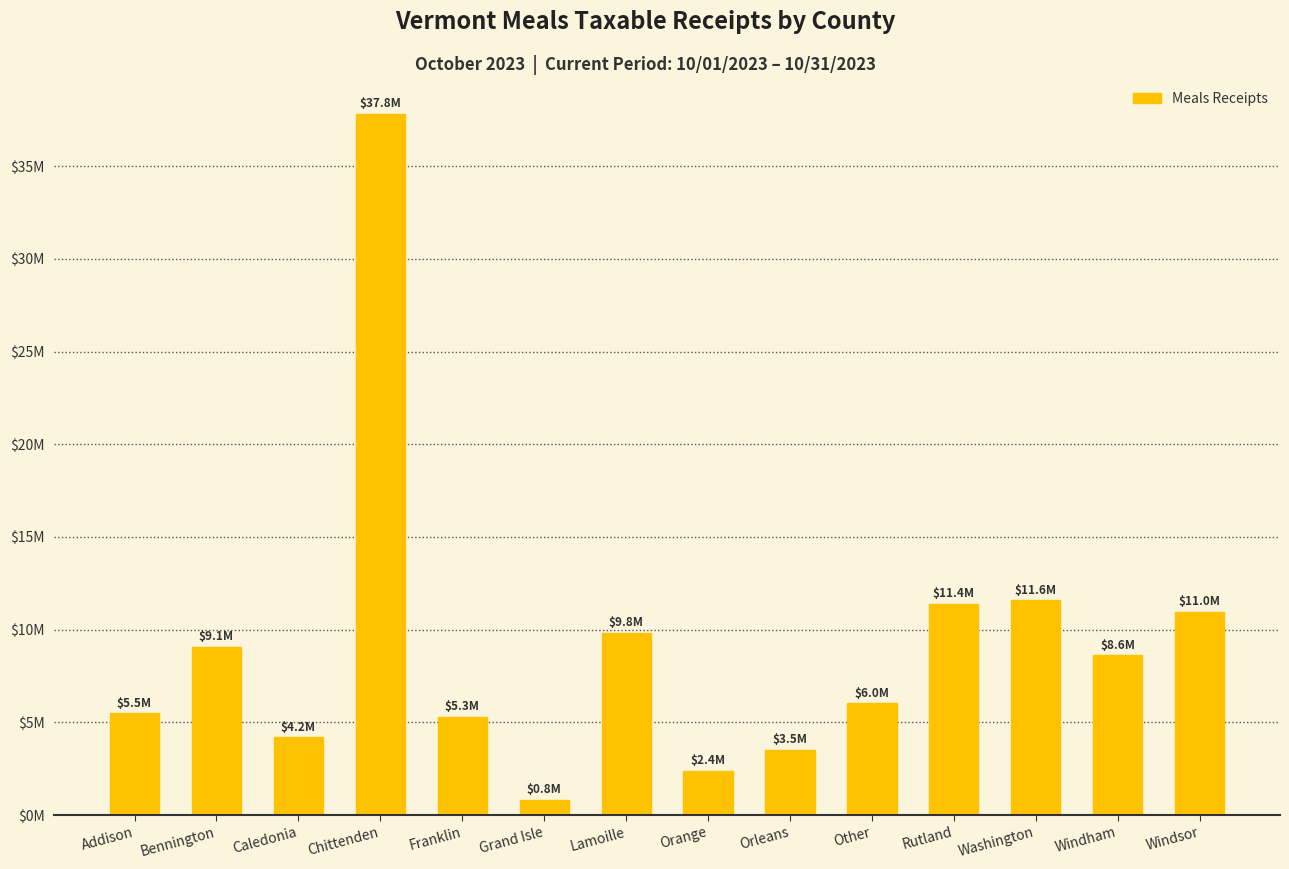

Reading left to right, list all the values displayed in this chart.

5488261.0	9086105.4	4197132.3	37817635.3	5305780.5	837845.2	9817201.0	2378959.8	3530277.9	6023965.4	11401765.6	11581809.9	8617890.3	10951562.1